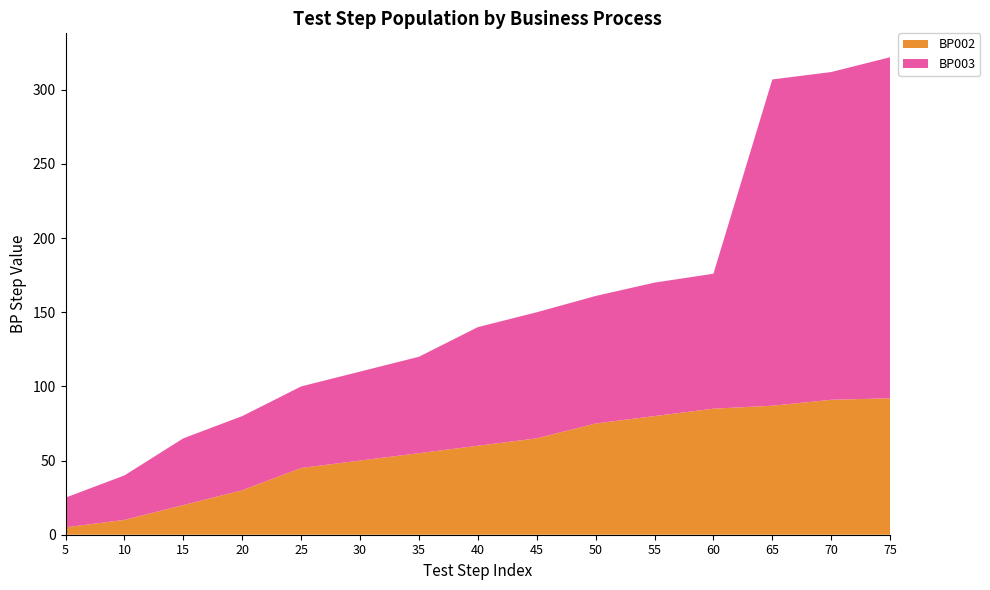

Reading left to right, extract all data points from this chart.

BP002: 5	10	20	30	45	50	55	60	65	75	80	85	87	91	92
BP003: 20	30	45	50	55	60	65	80	85	86	90	91	220	221	230